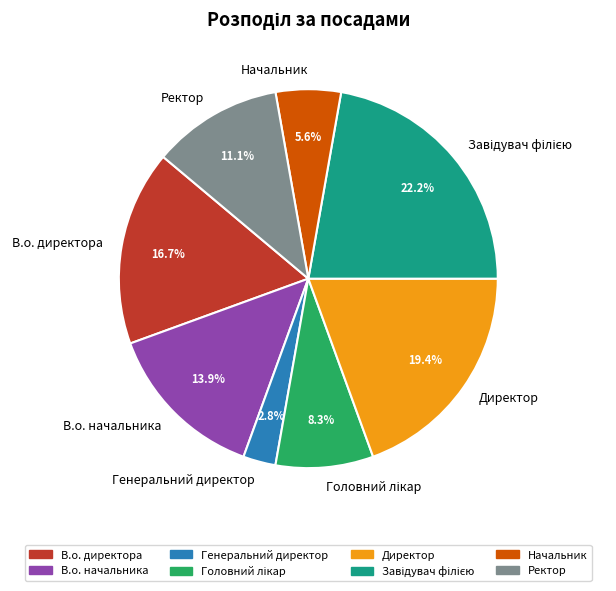

Is it true that В.о. начальника is 14% of the pie?

True